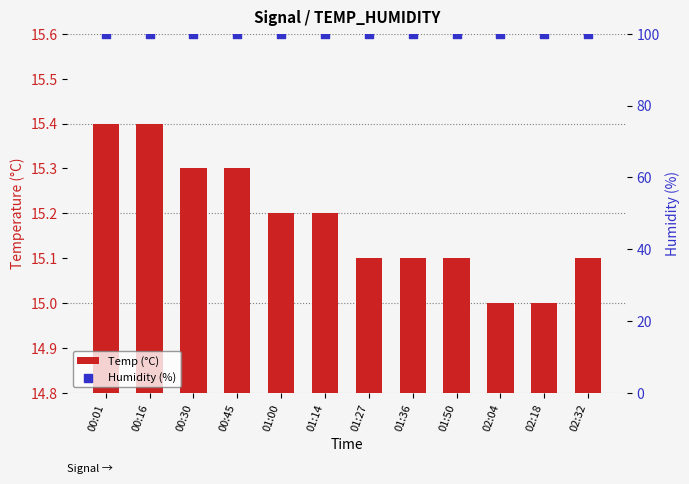

Which series contains the highest Y value?

Humidity (%)